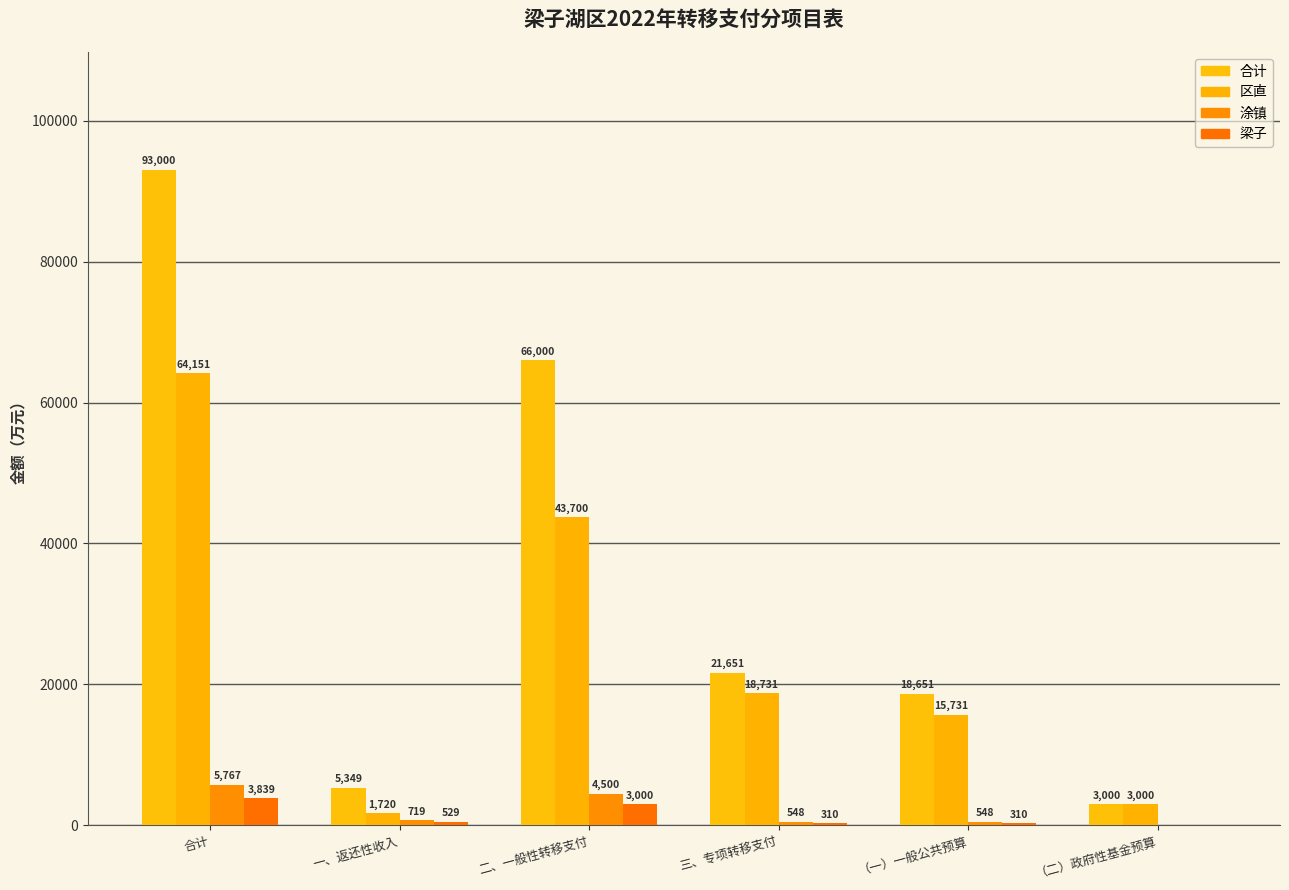

Is it true that 合计 equals 21651.0 at 三、专项转移支付?

True